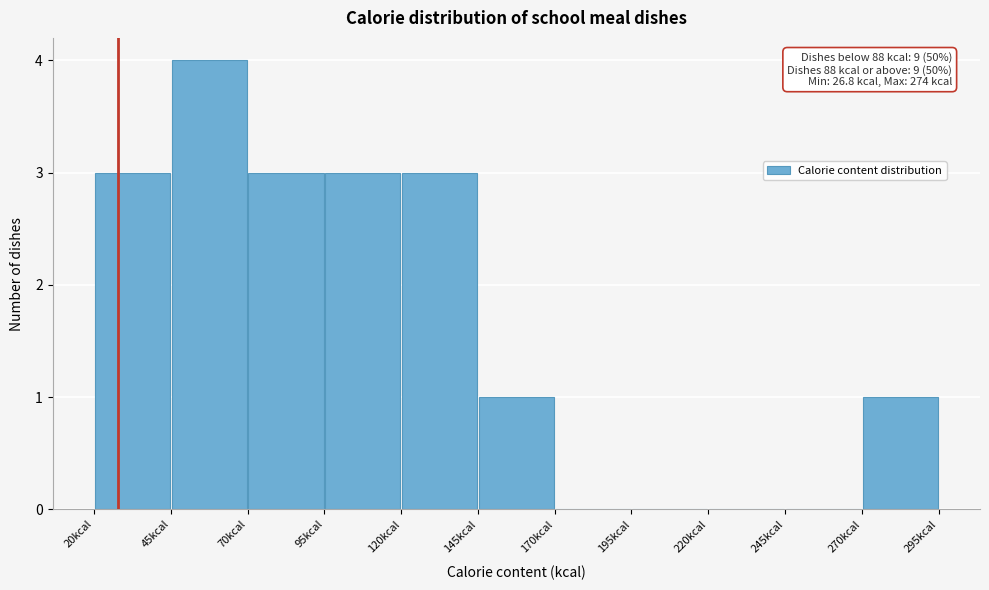

Which range on the x-axis has the tallest bar?

45 to 70